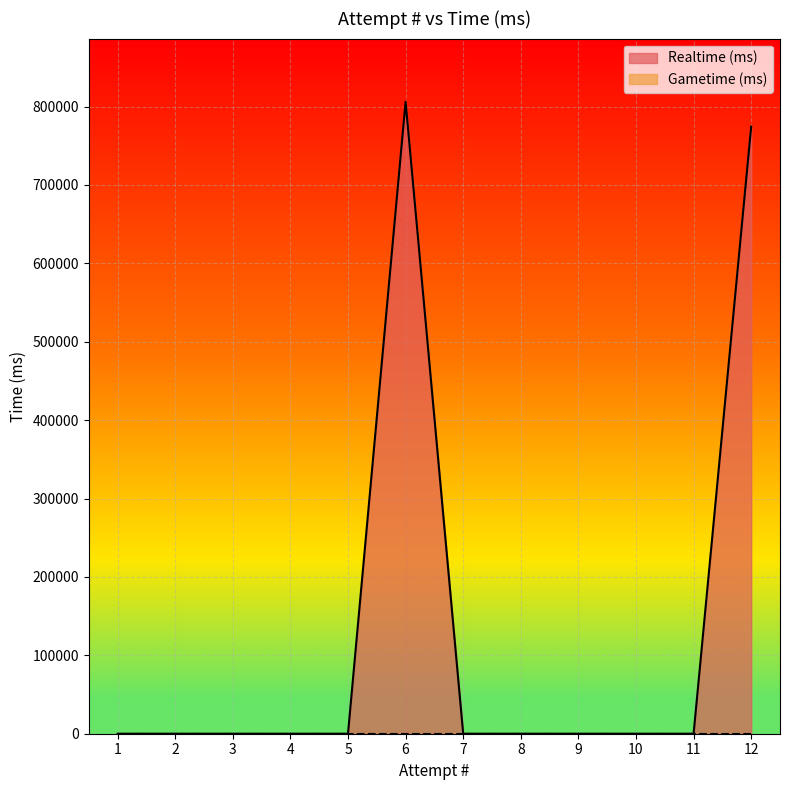

The chart shows a value of 0 at 11. True or false?

True